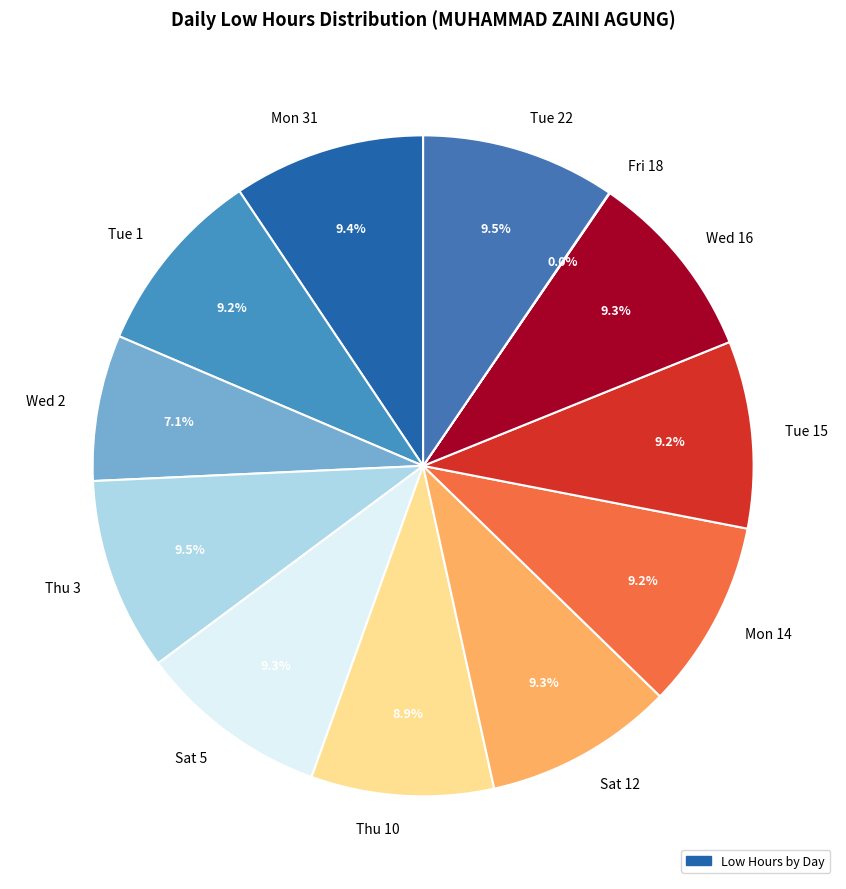

Is Tue 22 the majority of the pie?

No